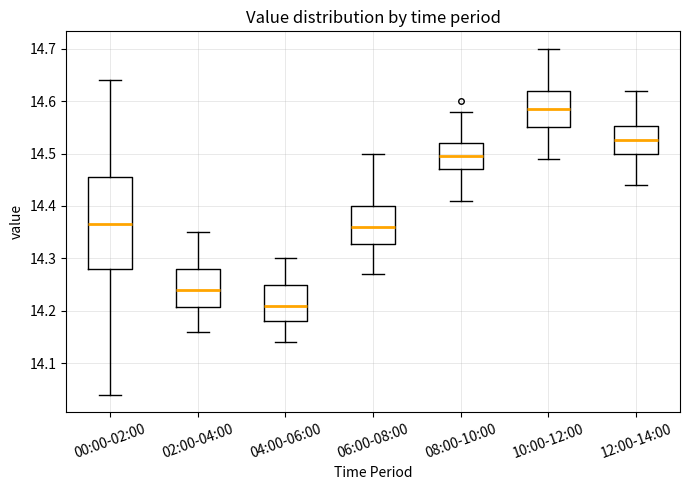

Which box has the highest median line?

10:00-12:00